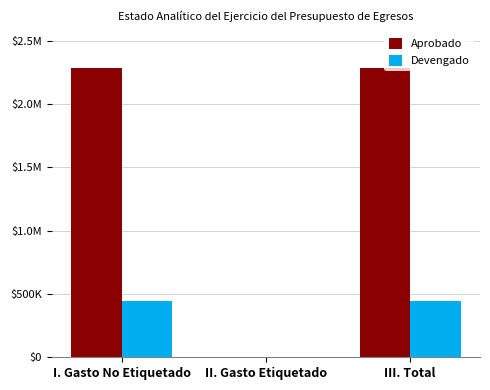

What is the sum of all Aprobado values?

4559558.1